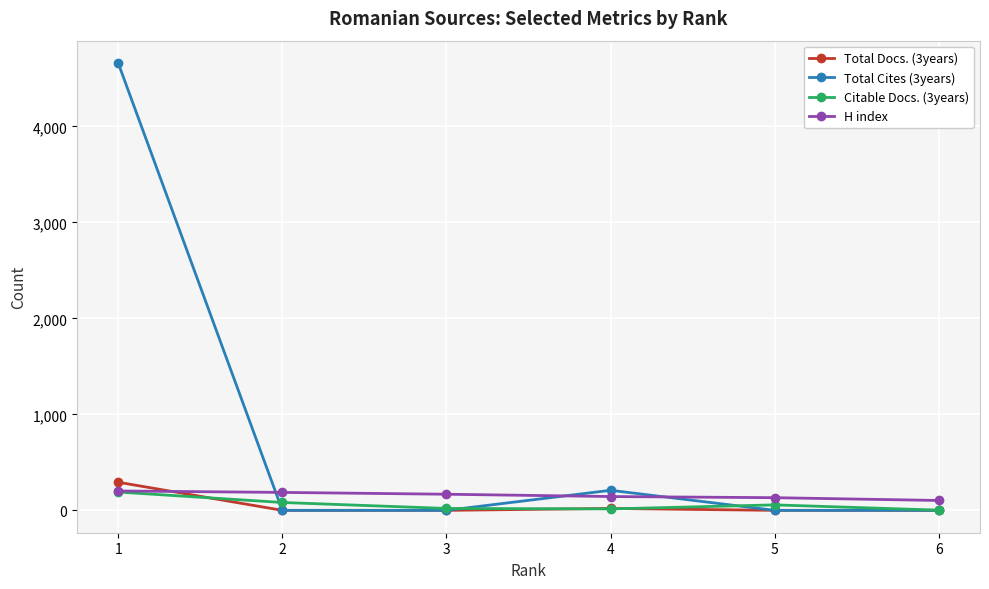

The Total Docs. (3years) series shows 20 at 4. True or false?

True